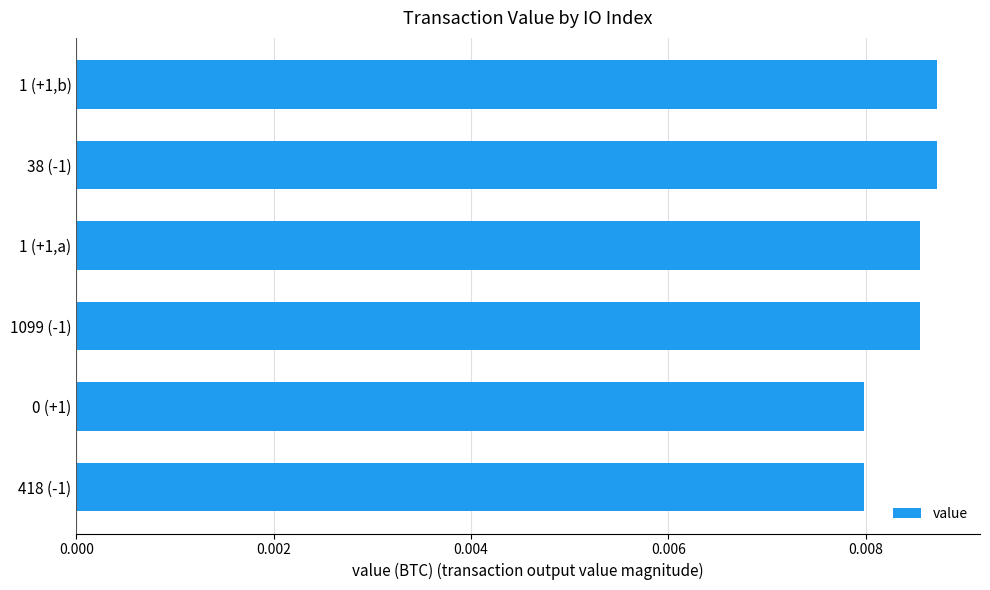

Between 418 (-1) and 1 (+1,a), which is larger?

1 (+1,a)